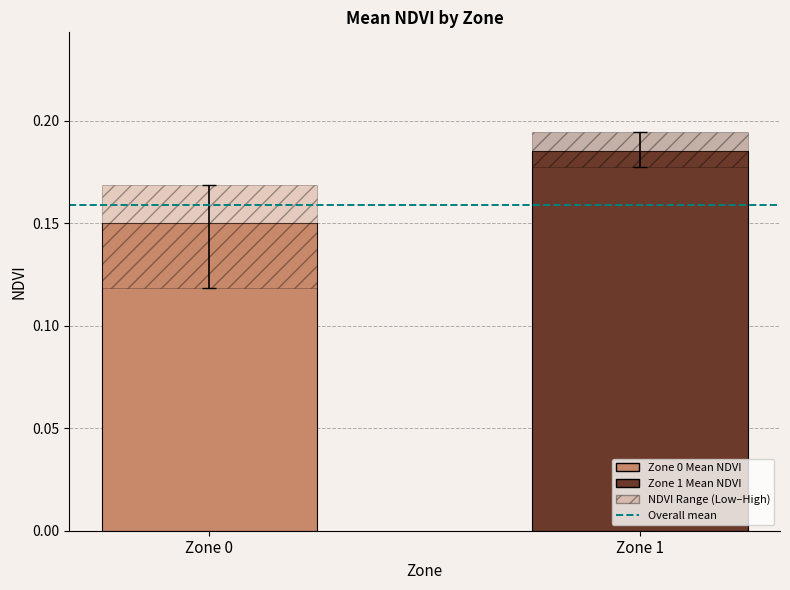

What is the sum of the Overall mean (0.1591) values at Zone 1 and Zone 0?

0.3